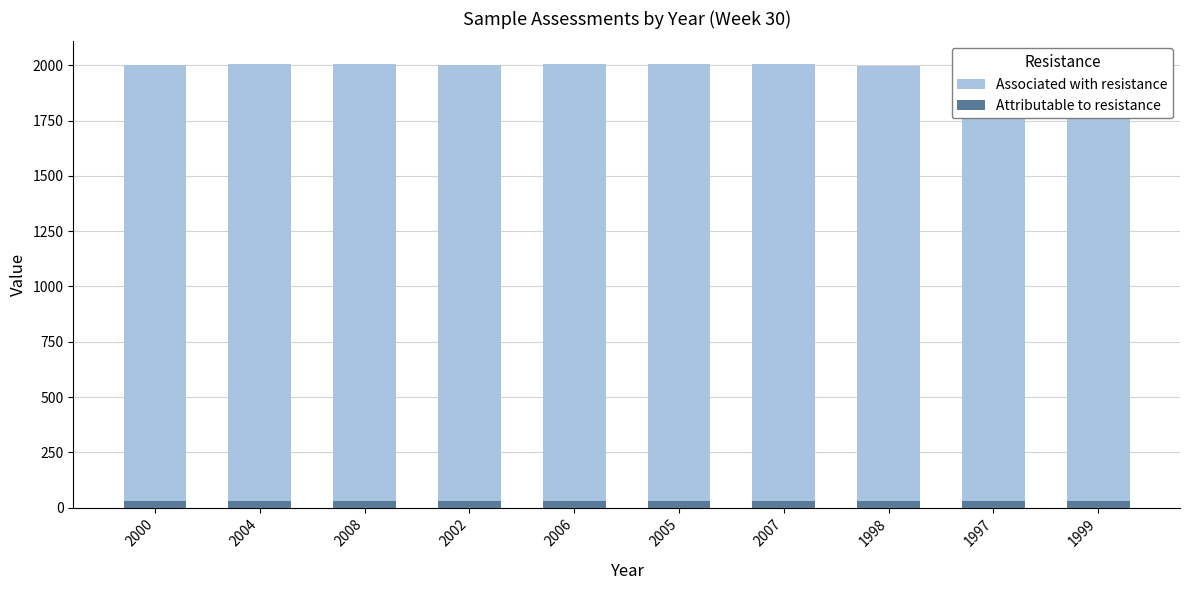

What is the value of the Associated with resistance bar at the 4th from the left?

2002